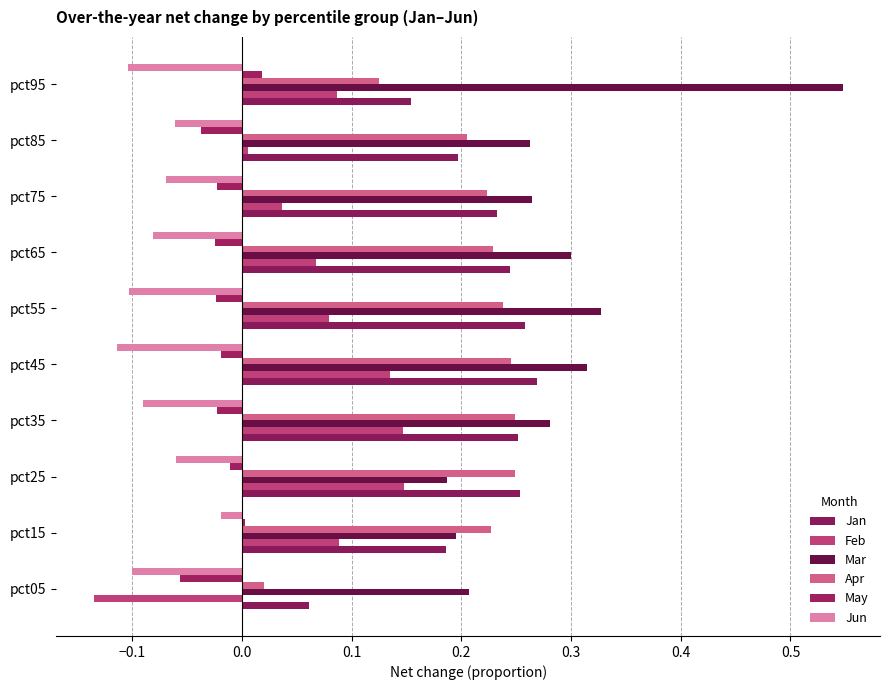

What is the difference between the second highest and minimum values in the Jun series?

0.1